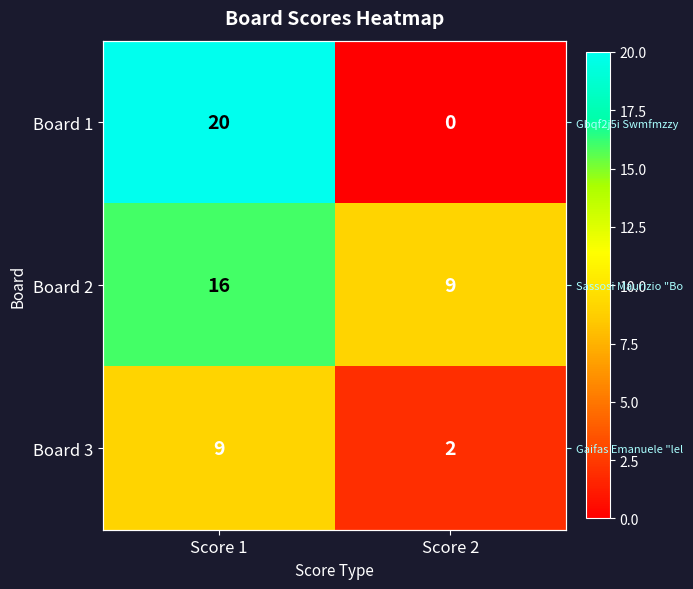

What is the lowest value of the Board 3 series?

2